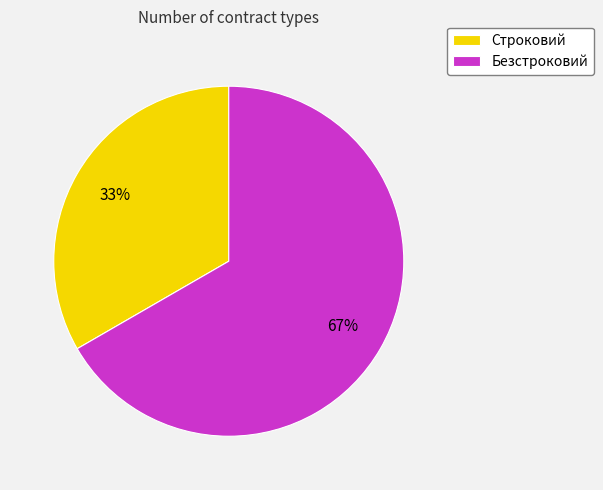

Do Безстроковий and Строковий together represent more than half of the pie?

Yes